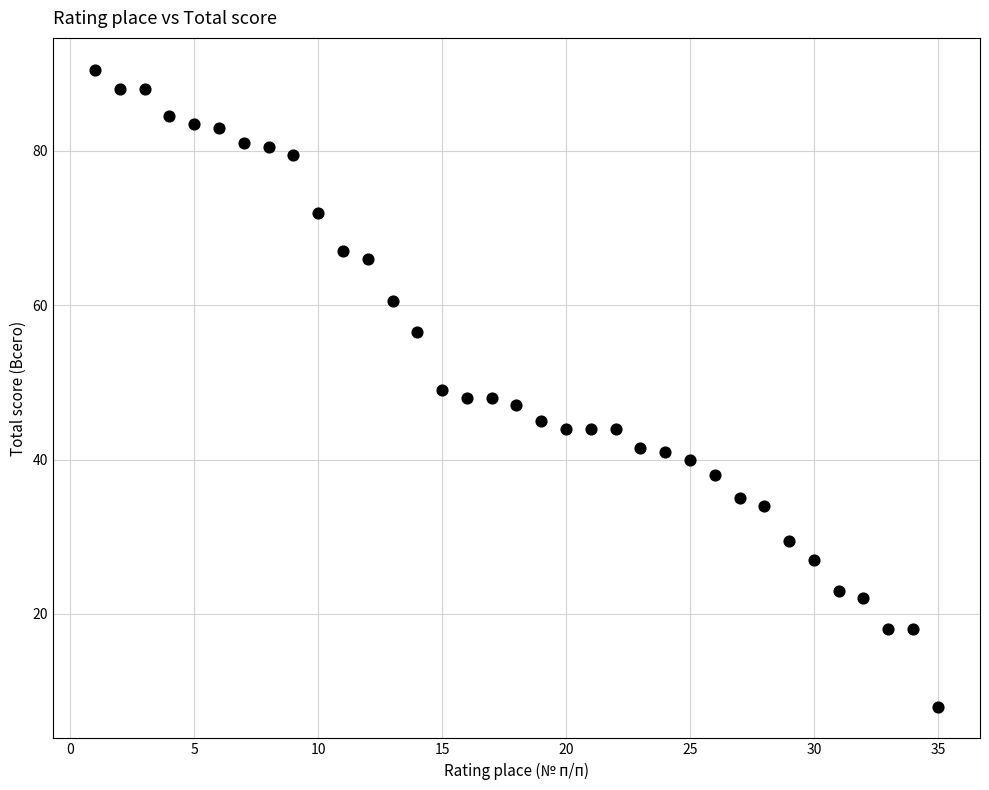

What is the range of X values (max minus min)?

34.0